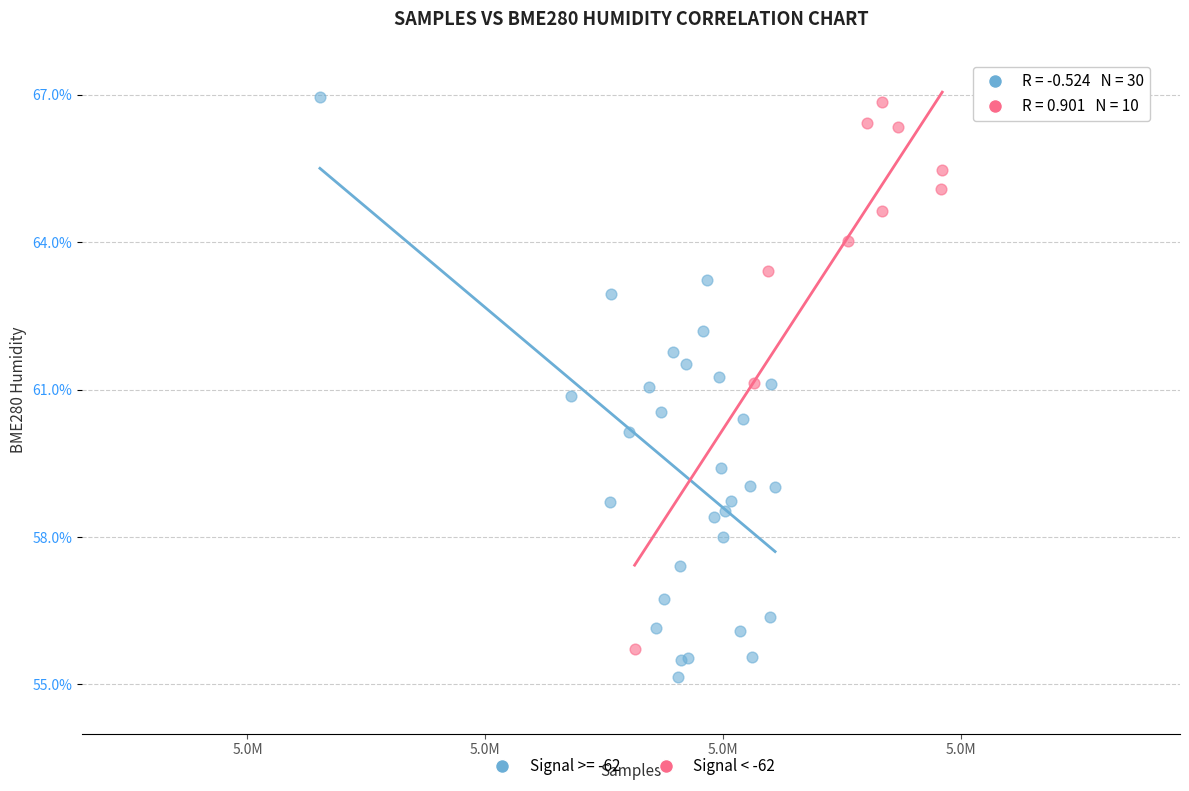

Which series has the widest spread of Y values?

Signal >= -62